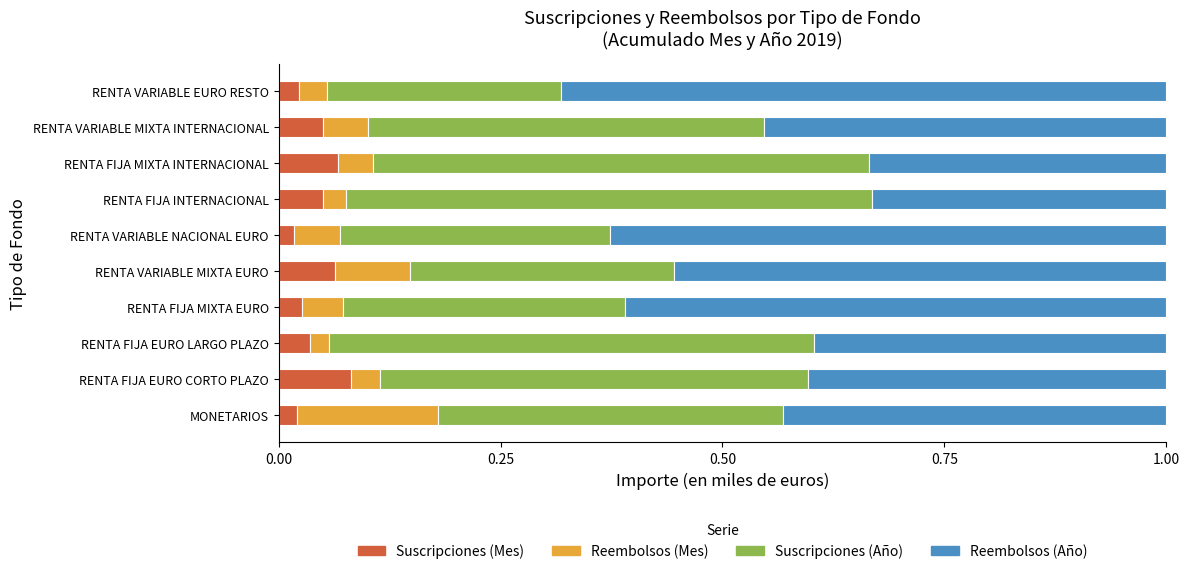

What is the total value across all series at MONETARIOS?

1.0